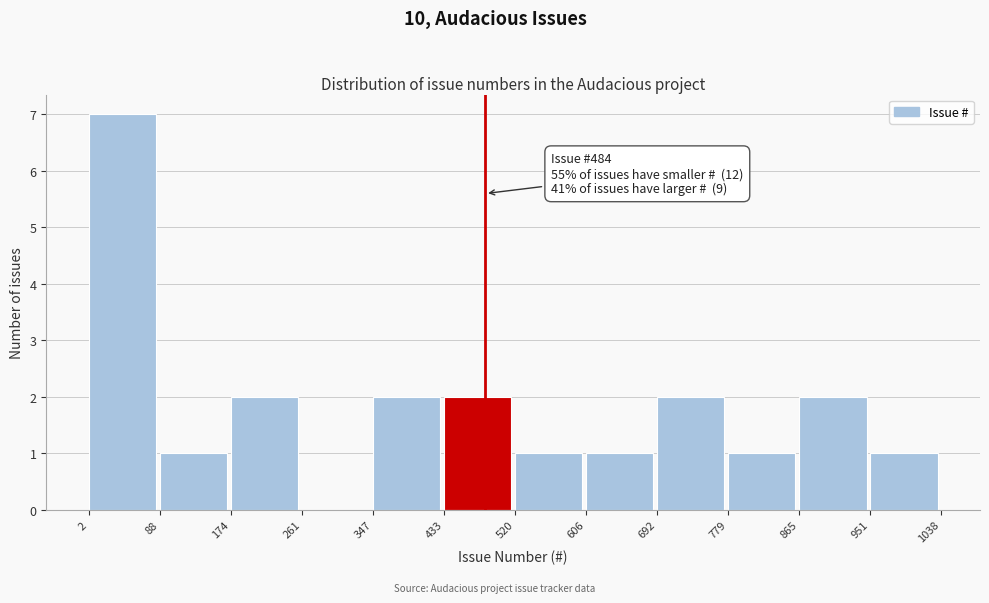

Over which range of the x-axis is the bar tallest?

2 to 88